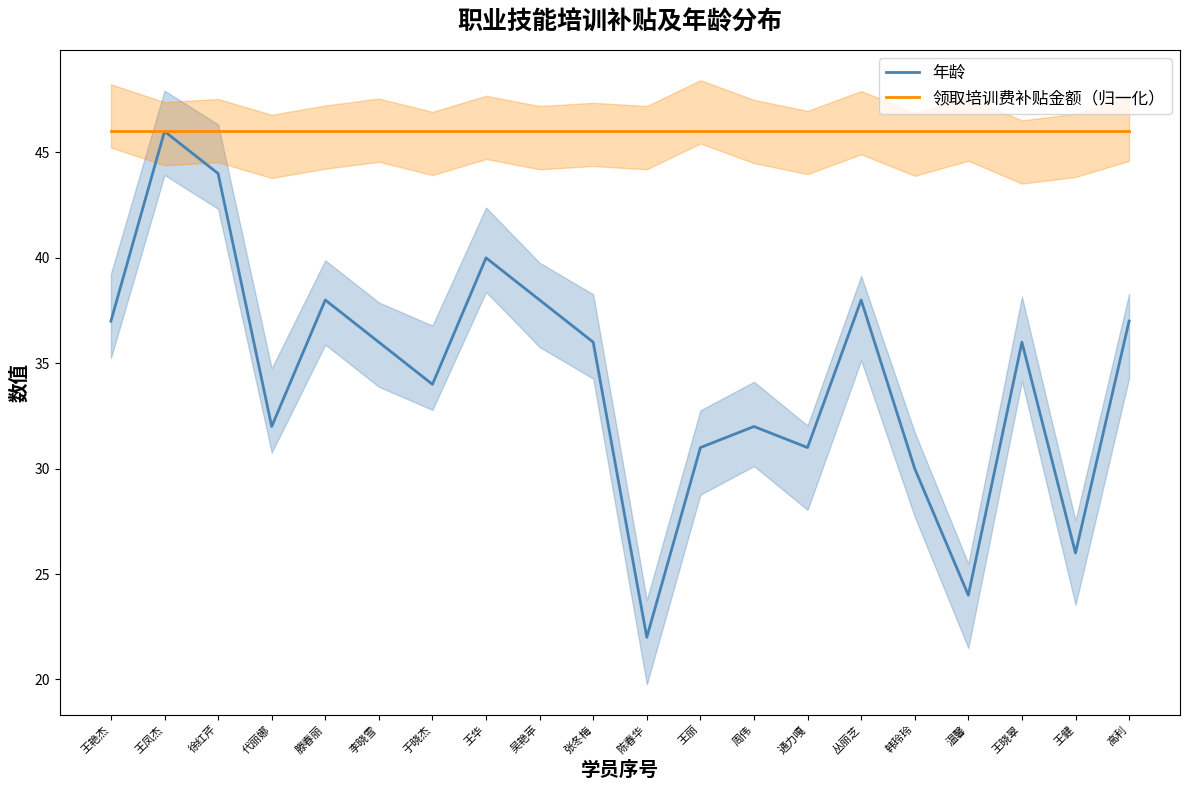

What is the average value of the 年龄 series?

34